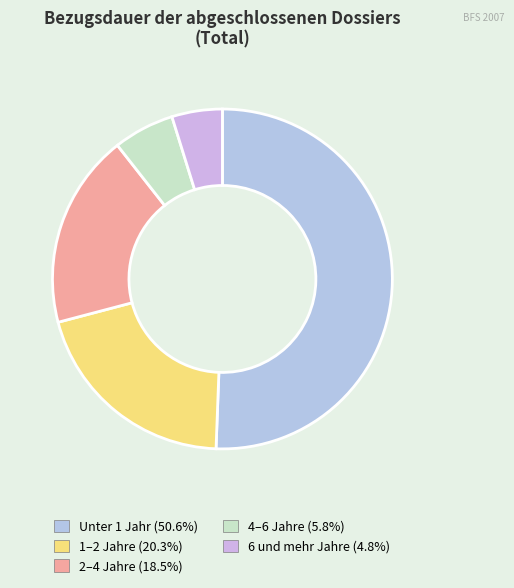

True or false: 1–2 Jahre accounts for 20% of the total.

True